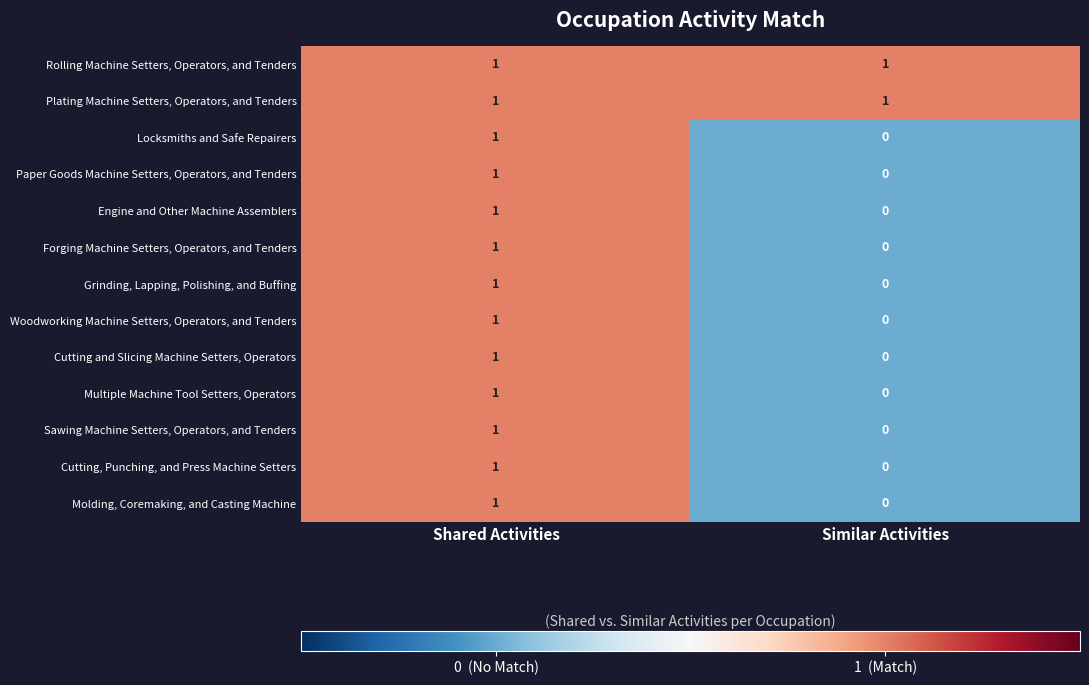

At how many categories does at least one series exceed 0?

2